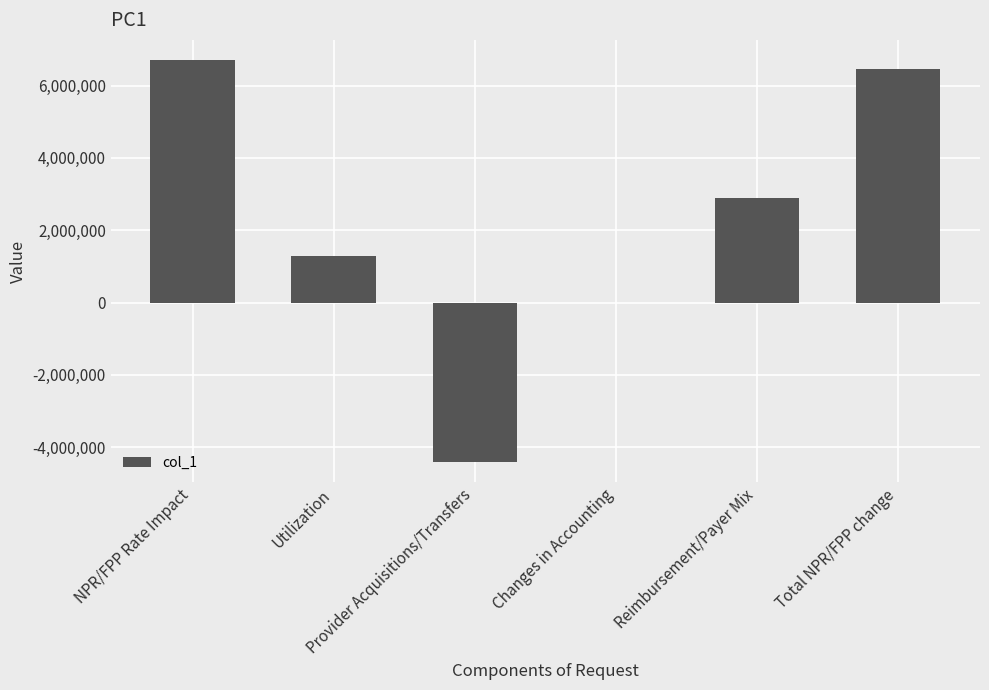

What is the sum of all values?

12930174